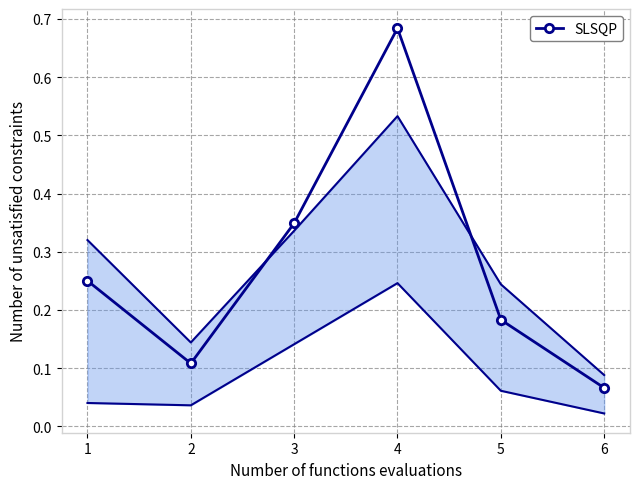

Which label corresponds to the largest value in the chart?

4